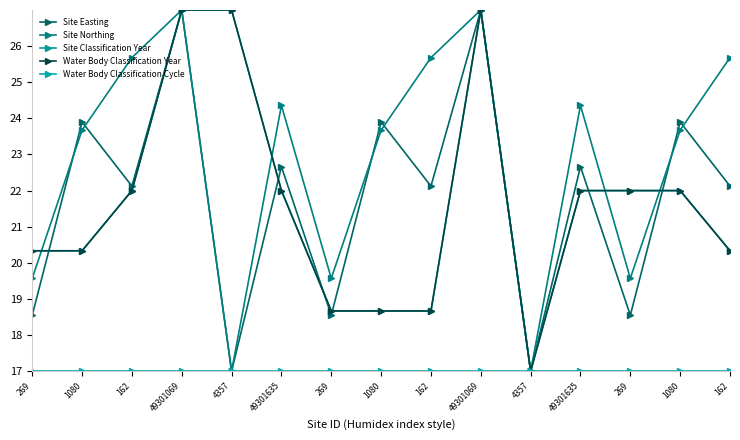

In Site Easting, how many points are higher than both neighbors (excluding endpoints)?

7